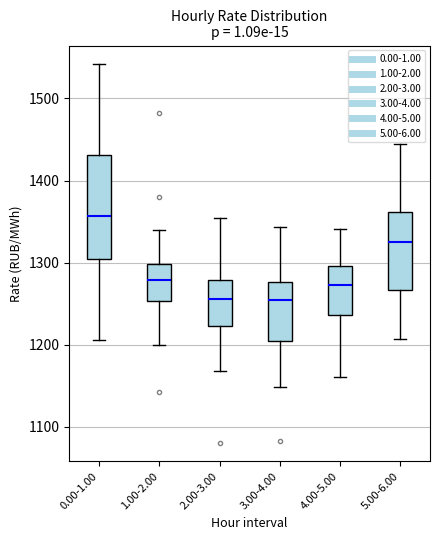

Reading left to right, read every box against the y-axis: the position of its median line, the range the box covers, and the ends of its whiskers. The values are not printed on the chart, so give them approximately, as read against the axis.

0.00-1.00: median 1360, box 1300 to 1430, whiskers 1210 to 1540
1.00-2.00: median 1280, box 1250 to 1300, whiskers 1200 to 1340
2.00-3.00: median 1260, box 1220 to 1280, whiskers 1170 to 1350
3.00-4.00: median 1250, box 1200 to 1280, whiskers 1150 to 1340
4.00-5.00: median 1270, box 1240 to 1300, whiskers 1160 to 1340
5.00-6.00: median 1330, box 1270 to 1360, whiskers 1210 to 1440